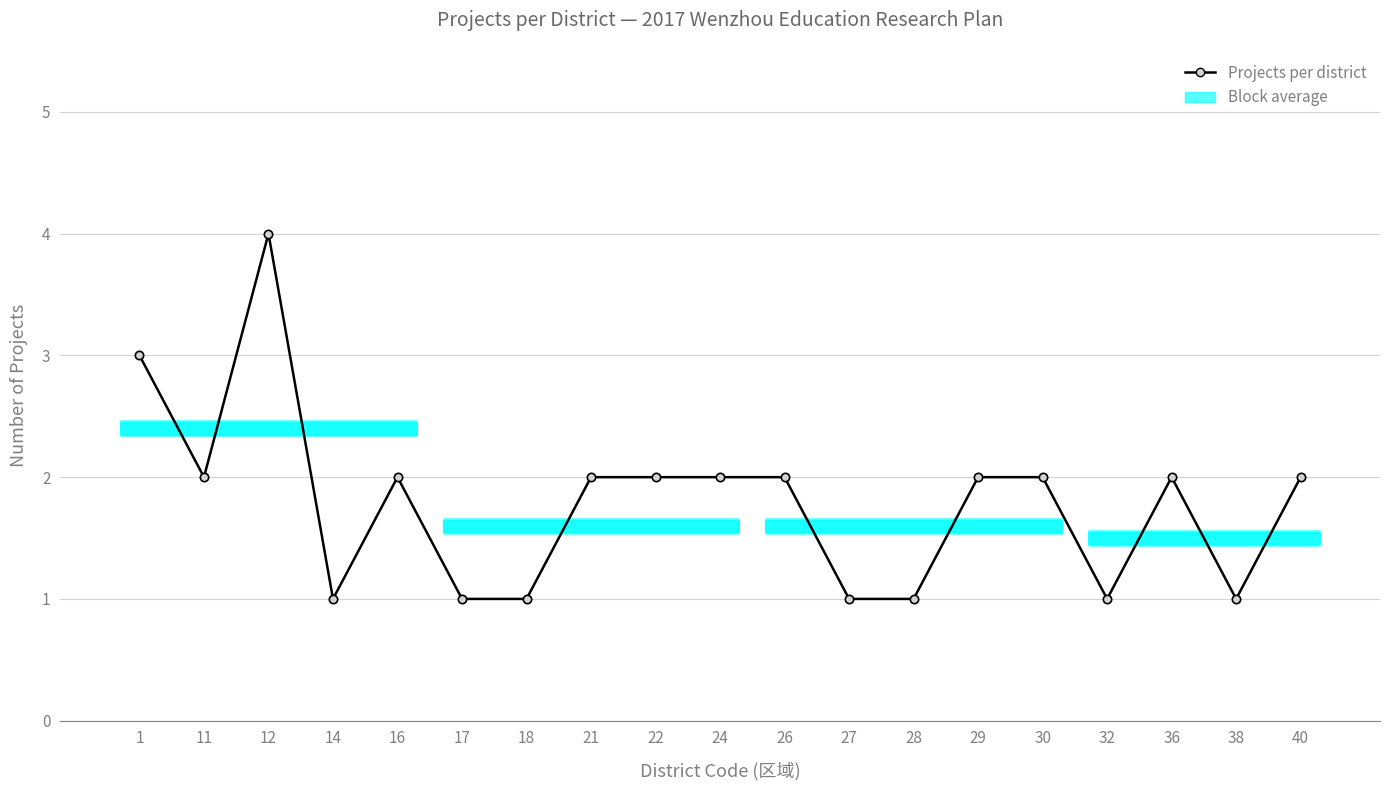

Between 18 and 40, which is larger?

40